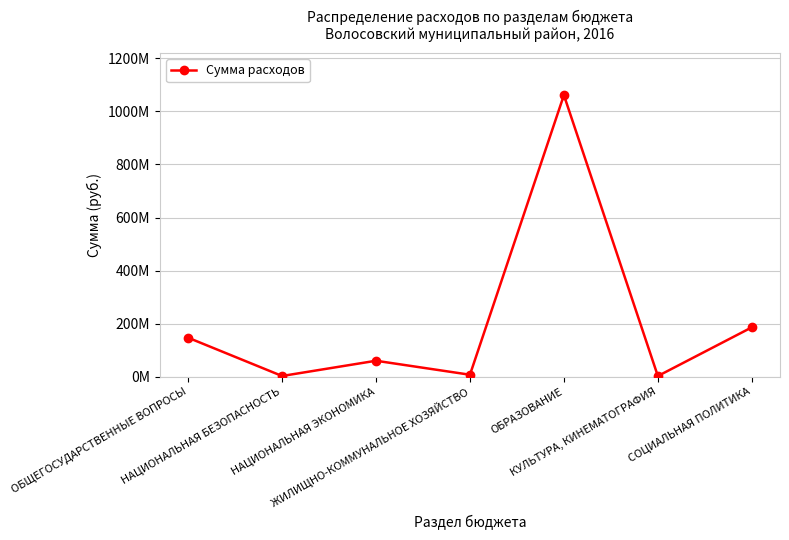

List the labels in order of value, smallest first.

КУЛЬТУРА, КИНЕМАТОГРАФИЯ, НАЦИОНАЛЬНАЯ БЕЗОПАСНОСТЬ, ЖИЛИЩНО-КОММУНАЛЬНОЕ ХОЗЯЙСТВО, НАЦИОНАЛЬНАЯ ЭКОНОМИКА, ОБЩЕГОСУДАРСТВЕННЫЕ ВОПРОСЫ, СОЦИАЛЬНАЯ ПОЛИТИКА, ОБРАЗОВАНИЕ